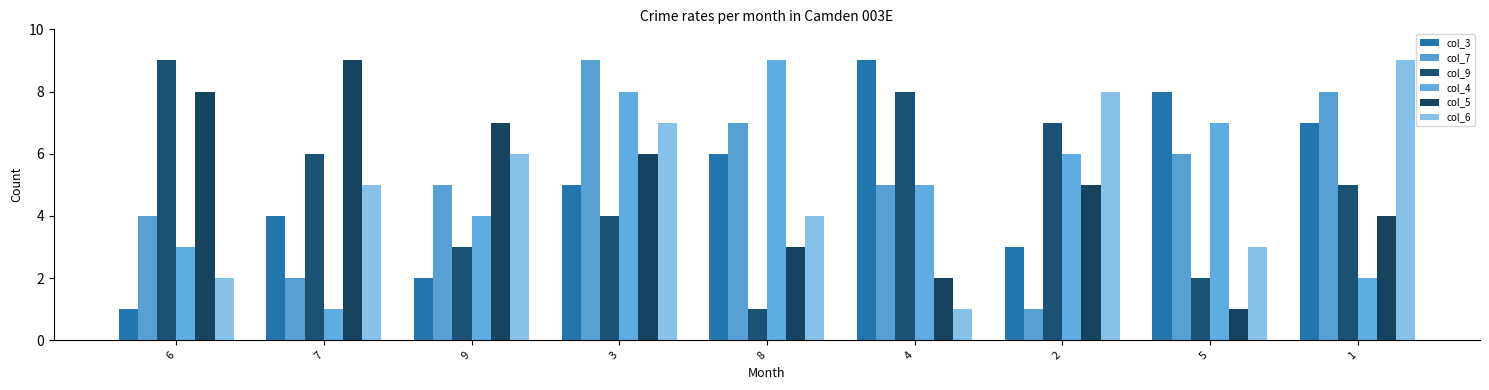

What is the label of the 3rd bar from the right?

2